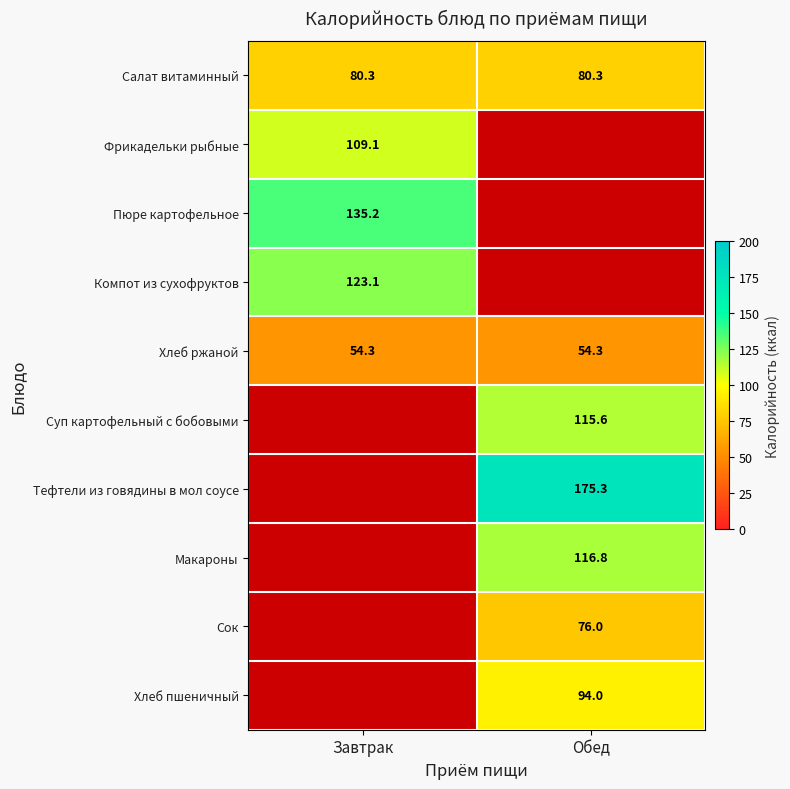

What is the average value of the Салат витаминный series?

80.3